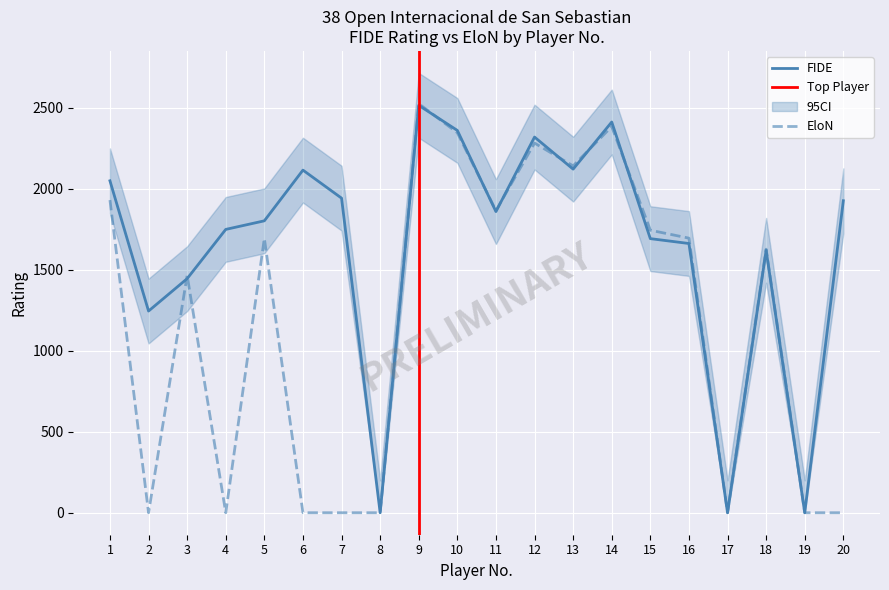

At how many categories does at least one series exceed 1013?

17